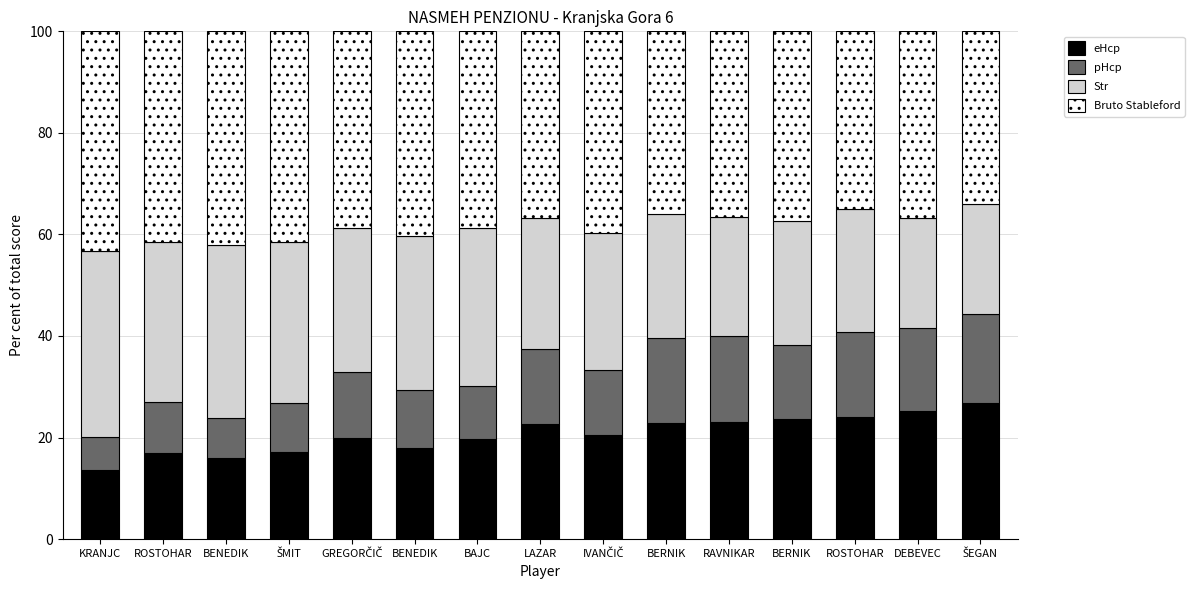

What is the difference between the maximum and minimum values in the Bruto Stableford series?

9.3